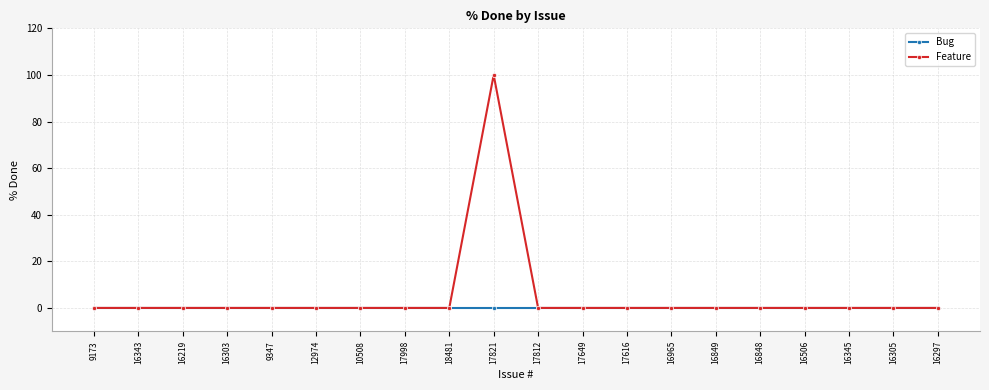

What is the maximum value for Feature?

100